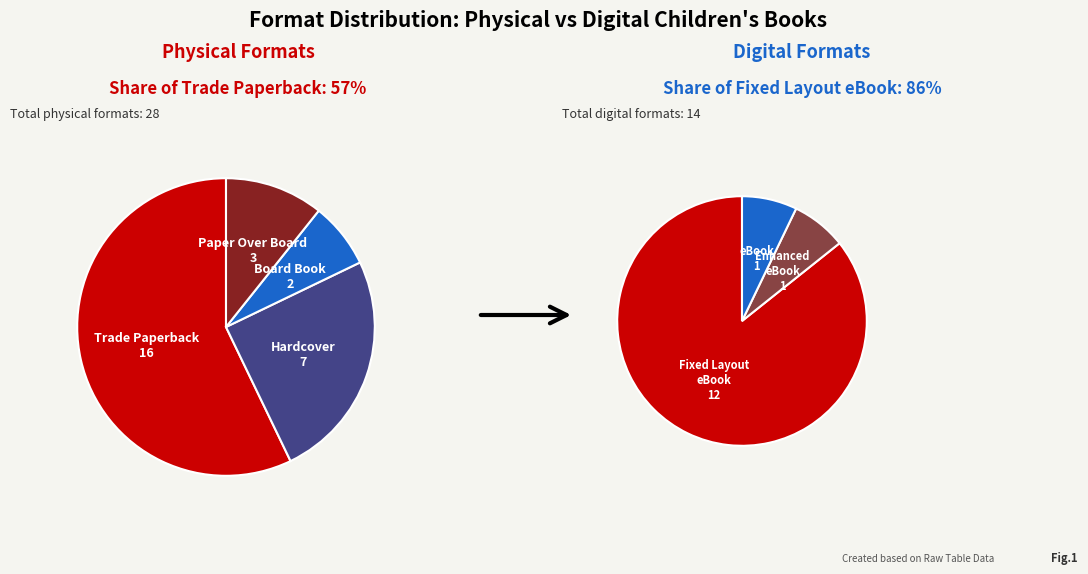

Approximately how many times larger is the value at Enhanced eBook compared to Paper Over Board?

0.3